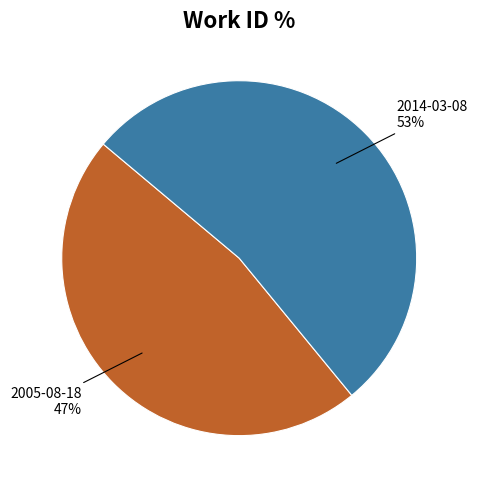

Count the number of slices in the pie.

2